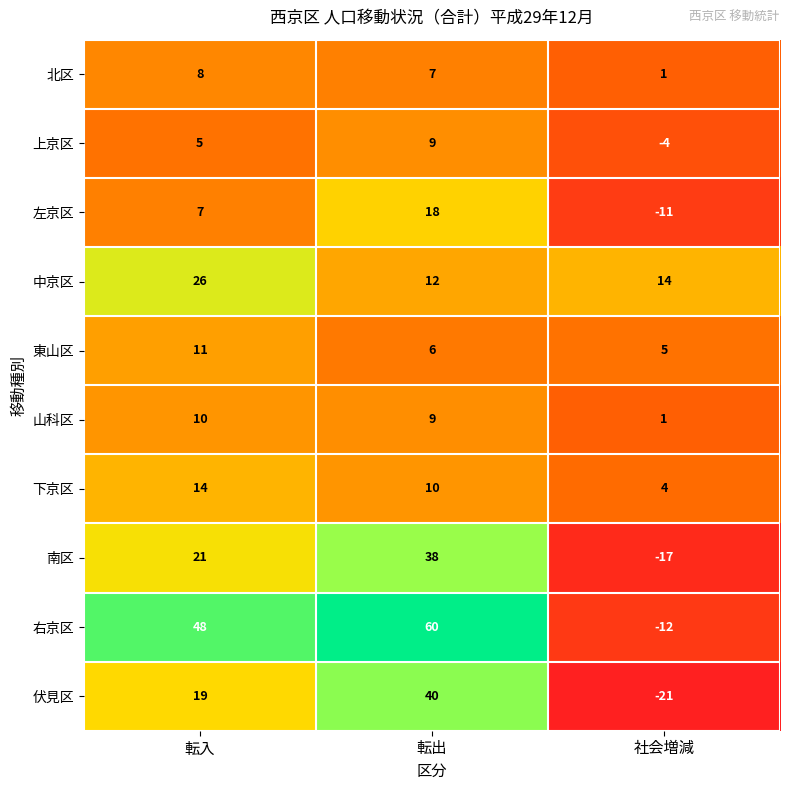

The 下京区 series shows 9 at 転入. True or false?

False